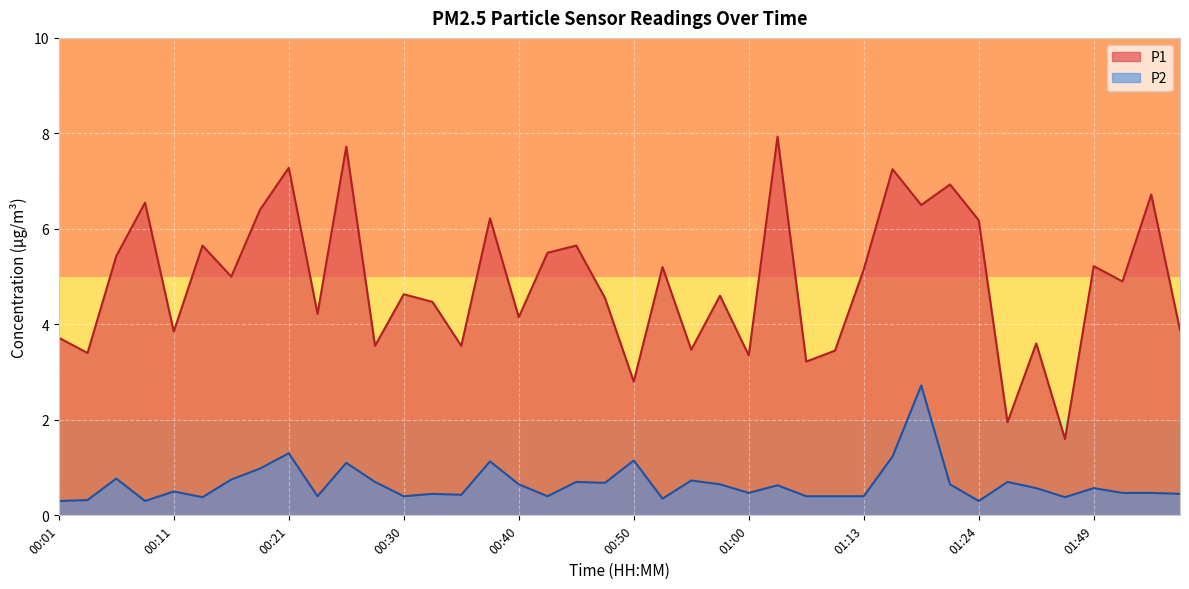

What is the spread (max minus min) of values at 01:35?

1.2